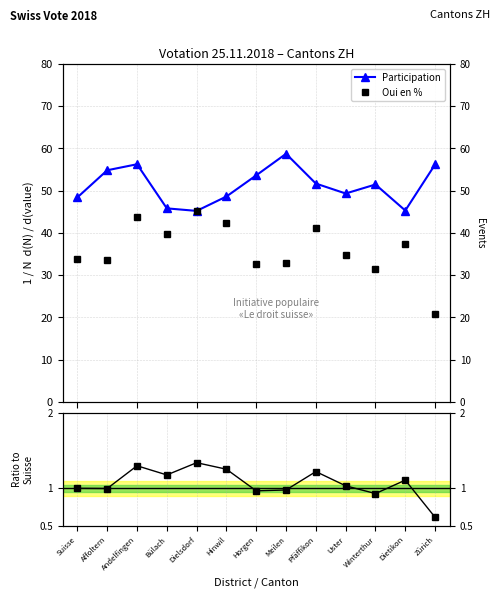

The value of Oui en % at Hinwil is 68.0. True or false?

False